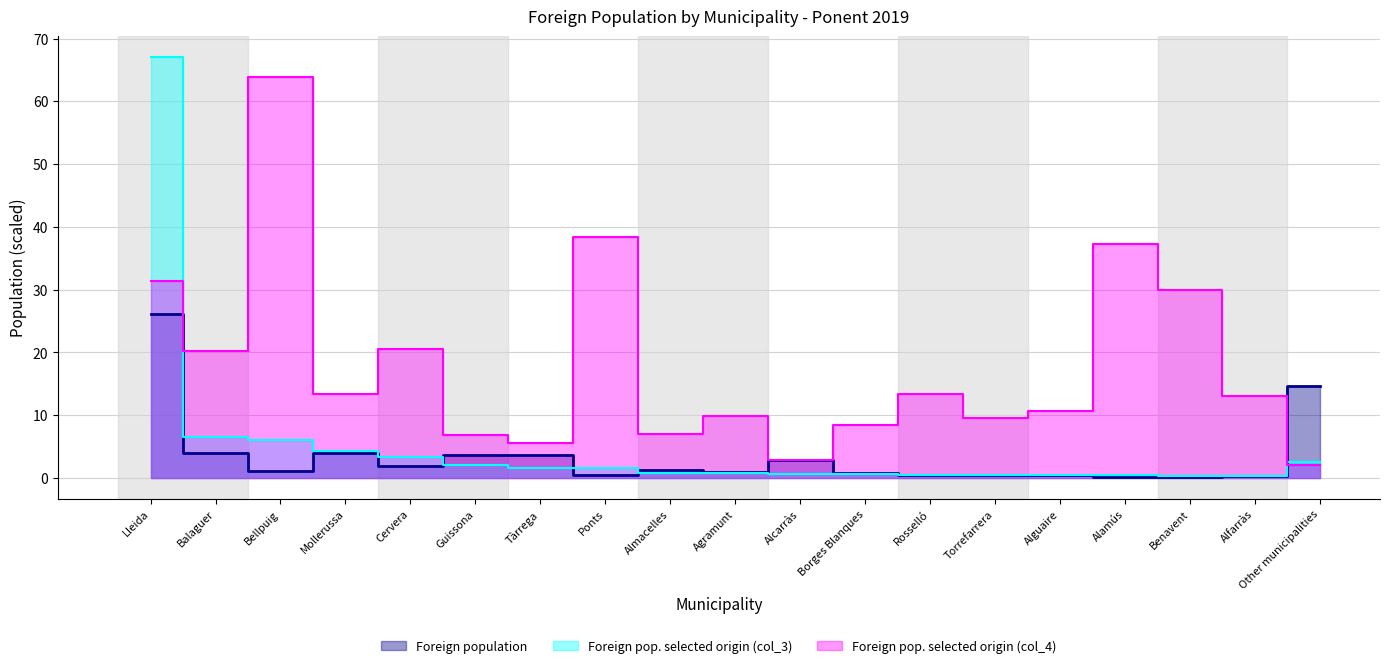

After their last crossing, which series has the higher values: Foreign population or Foreign pop. selected origin (col_3)?

Foreign population